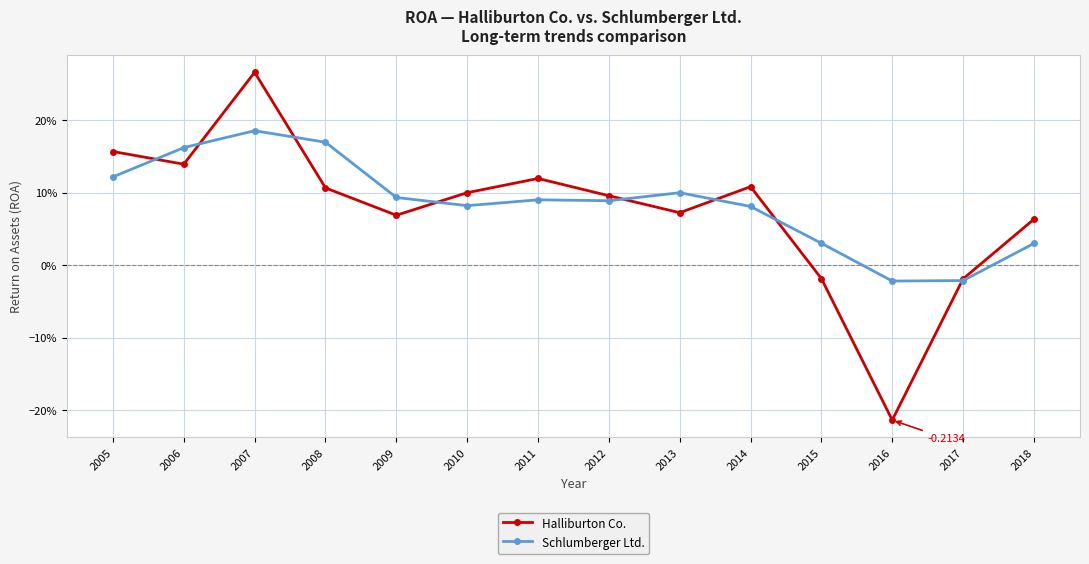

True or false: Schlumberger Ltd. has more than 0 points higher than both neighbors.

True